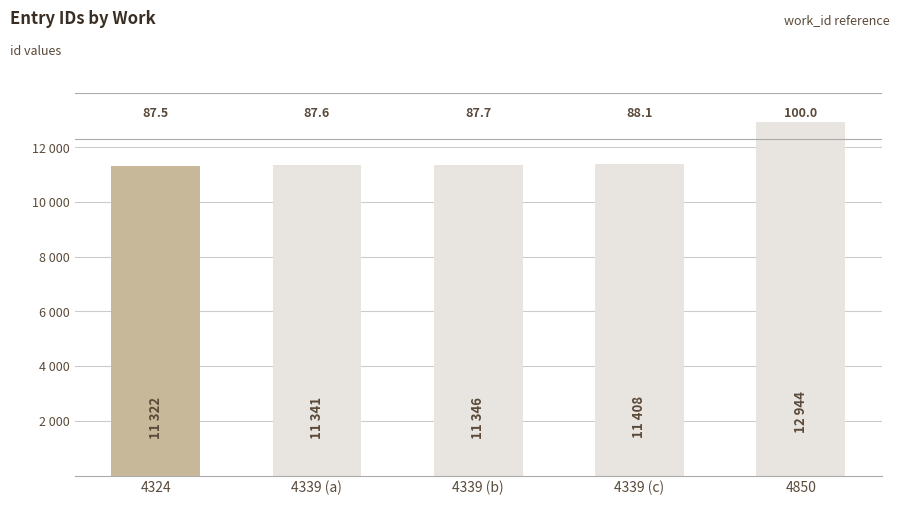

What position from the left is 4339 (c)?

4